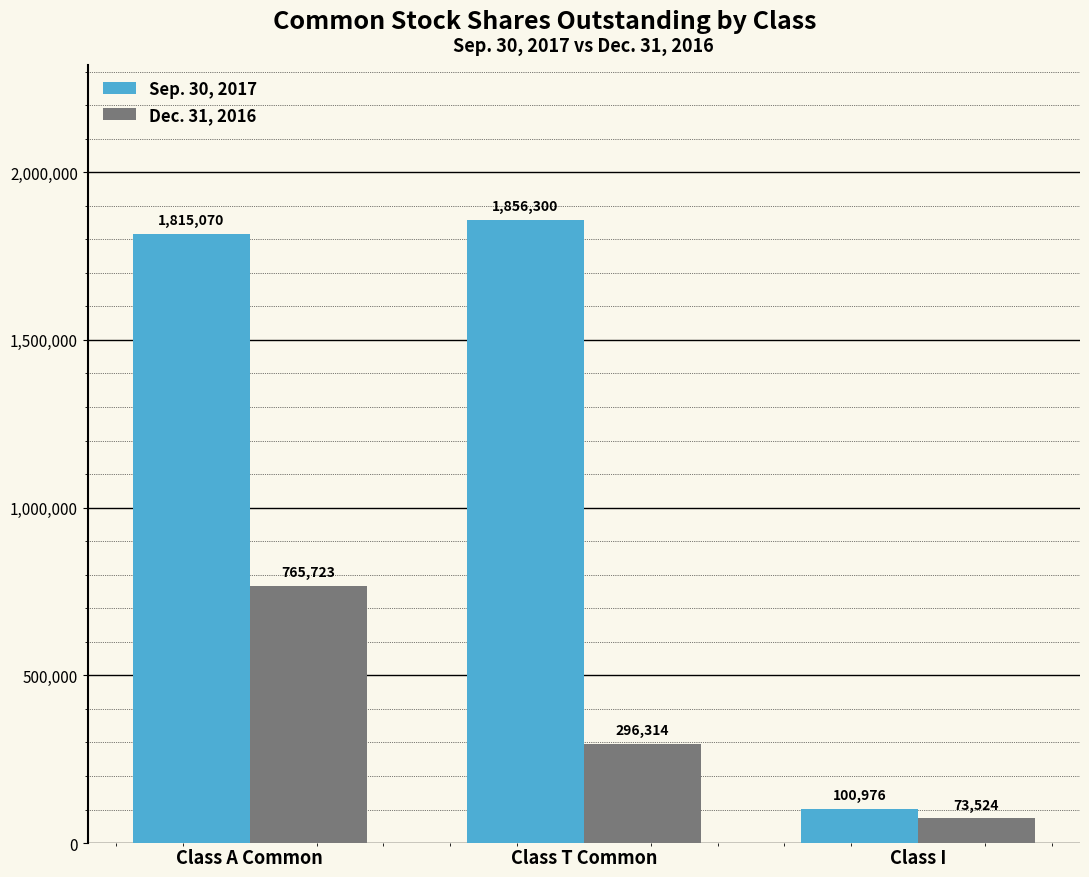

Reading left to right, what are all the values shown in this chart?

Sep. 30, 2017: 1815070	1856300	100976
Dec. 31, 2016: 765723	296314	73524